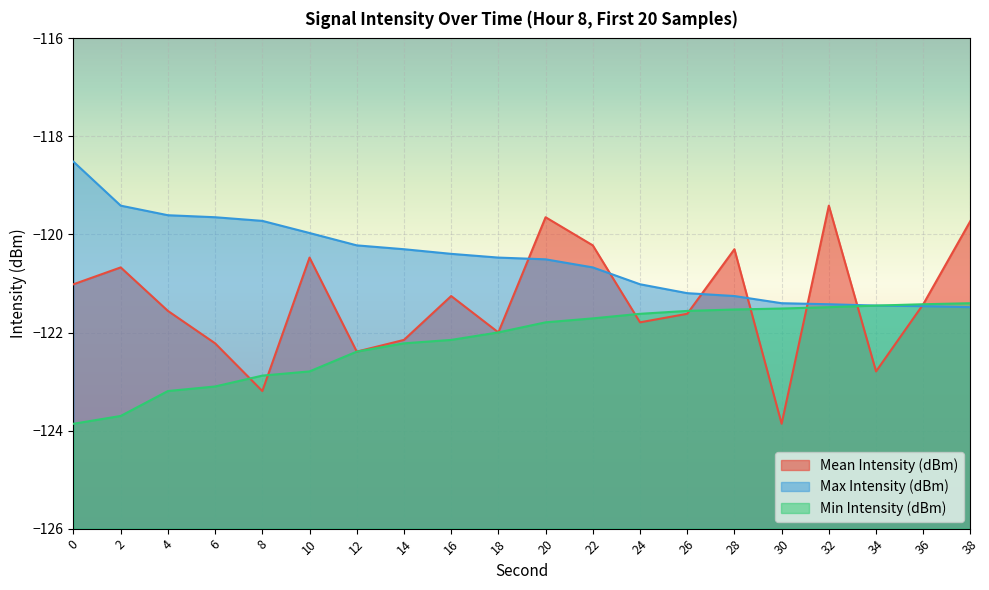

Reading left to right, transcribe all the data shown in this chart.

Mean Intensity (dBm): -121.0	-120.7	-121.6	-122.2	-123.2	-120.5	-122.4	-122.2	-121.3	-122.0	-119.6	-120.2	-121.8	-121.6	-120.3	-123.9	-119.4	-122.8	-121.4	-119.7
Max Intensity (dBm): -118.5	-119.4	-119.6	-119.6	-119.7	-120.0	-120.2	-120.3	-120.4	-120.5	-120.5	-120.7	-121.0	-121.2	-121.3	-121.4	-121.4	-121.5	-121.5	-121.5
Min Intensity (dBm): -123.9	-123.7	-123.2	-123.1	-122.9	-122.8	-122.4	-122.2	-122.2	-122.0	-121.8	-121.7	-121.6	-121.6	-121.5	-121.5	-121.5	-121.5	-121.4	-121.4